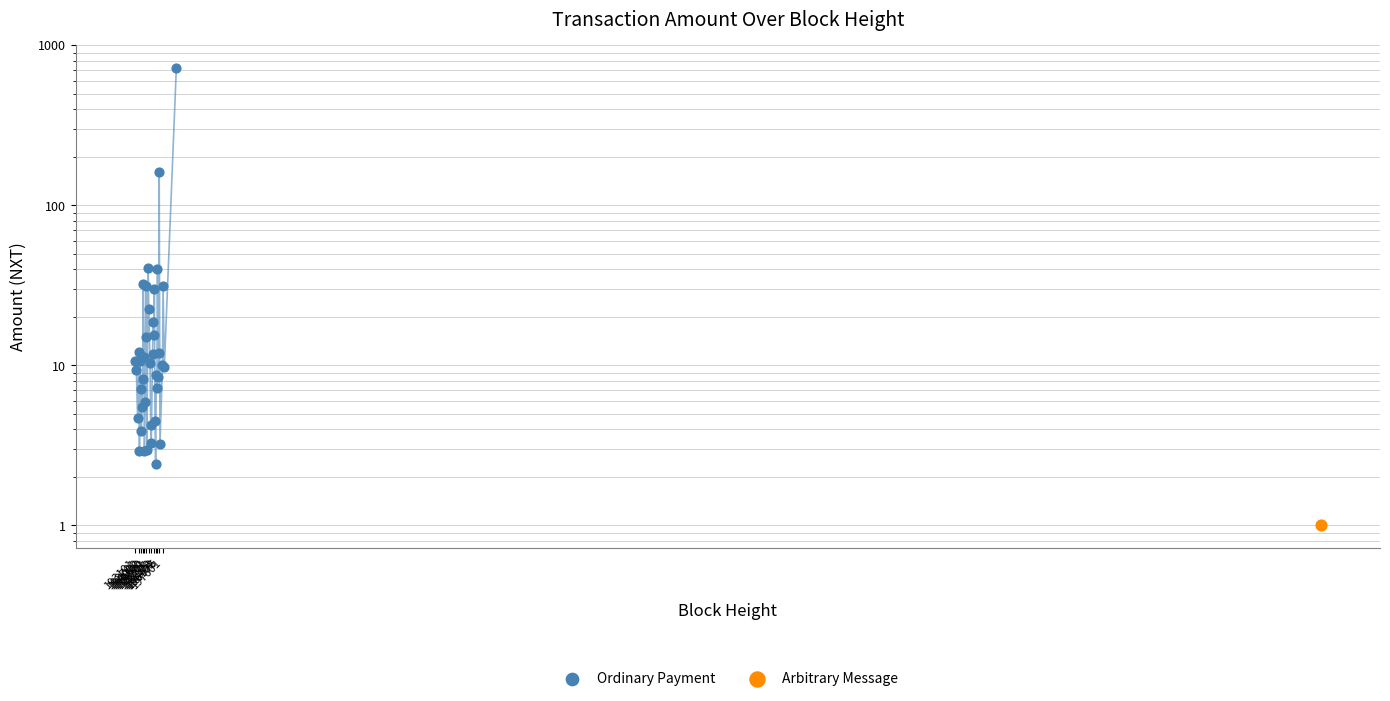

Approximately how many times larger is the value at 196403 compared to 196102?

0.2